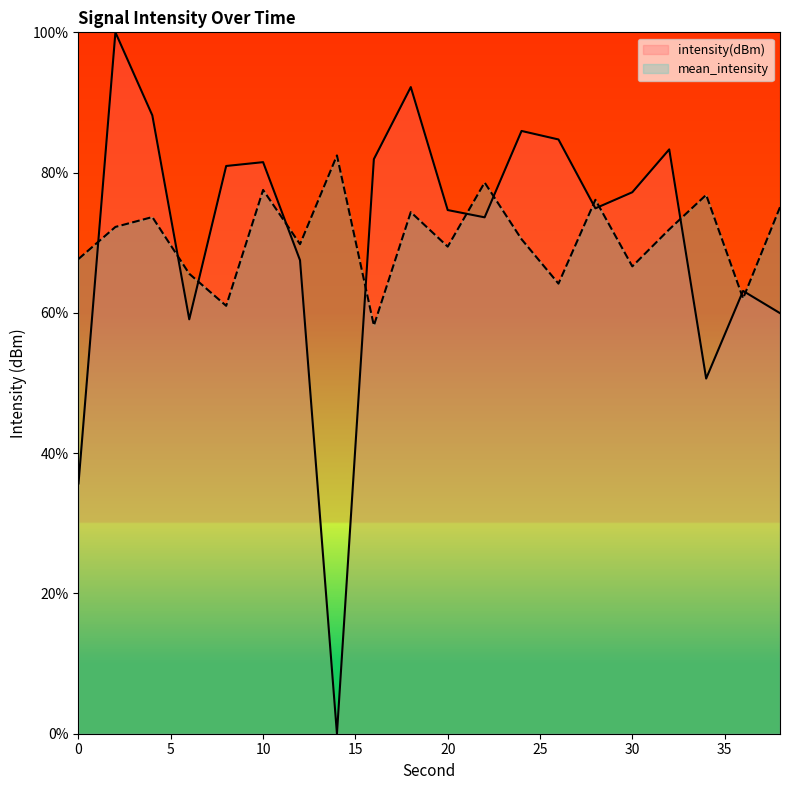

Where does the mean_intensity series first go above 71?

2